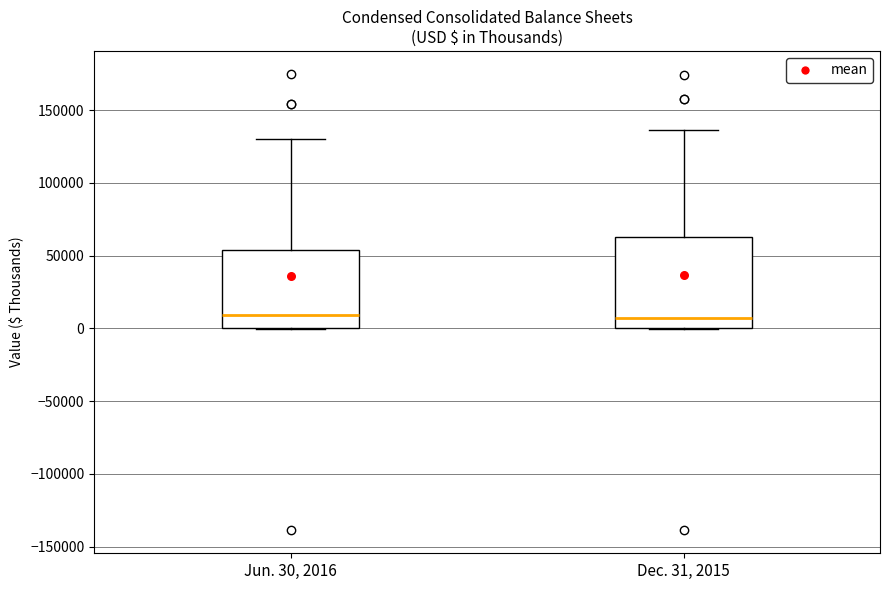

Where is the lower edge of the box for Dec. 31, 2015 on the y-axis? The values are not printed on the chart, so give them approximately, as read against the axis.

0